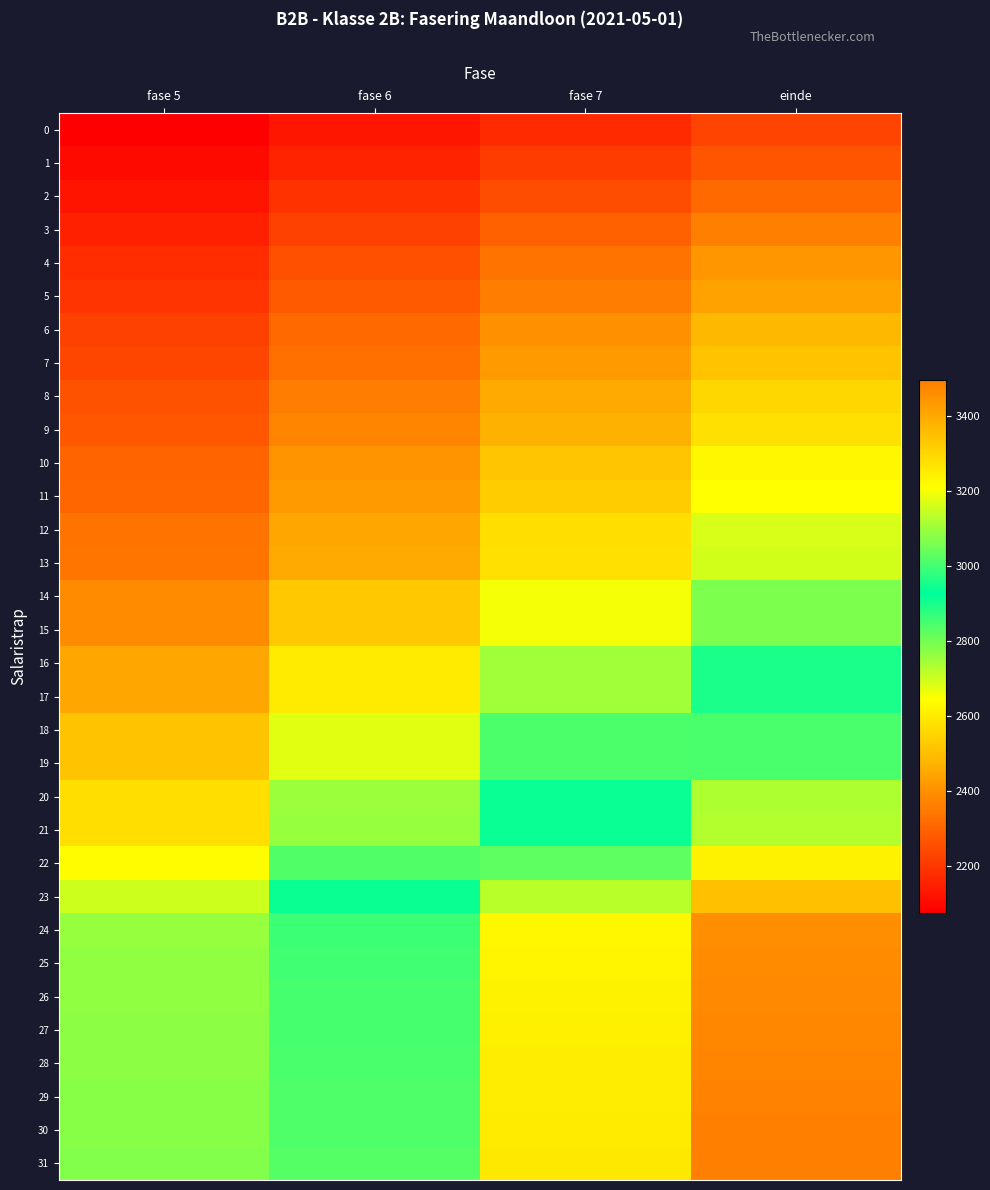

How many distinct data groups are displayed?

32